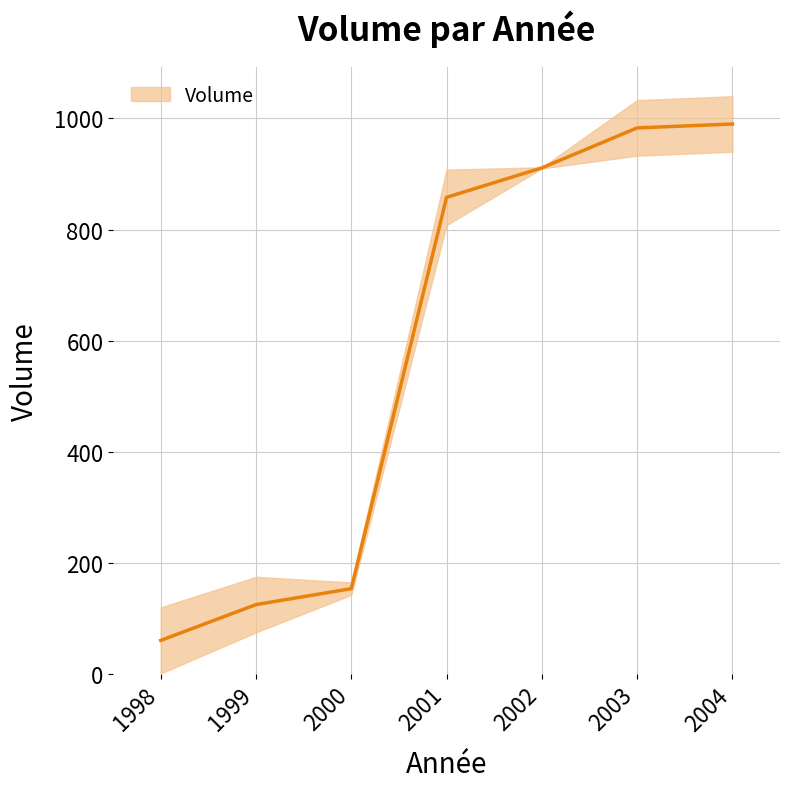

Count the number of data series in this chart.

1